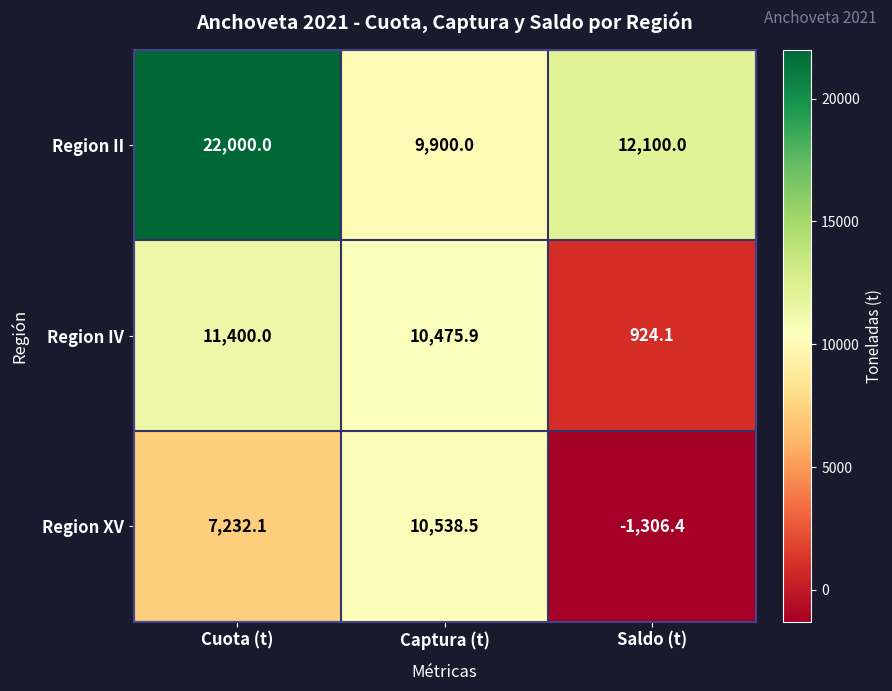

Rank the categories by Region IV value from highest to lowest.

Cuota (t), Captura (t), Saldo (t)